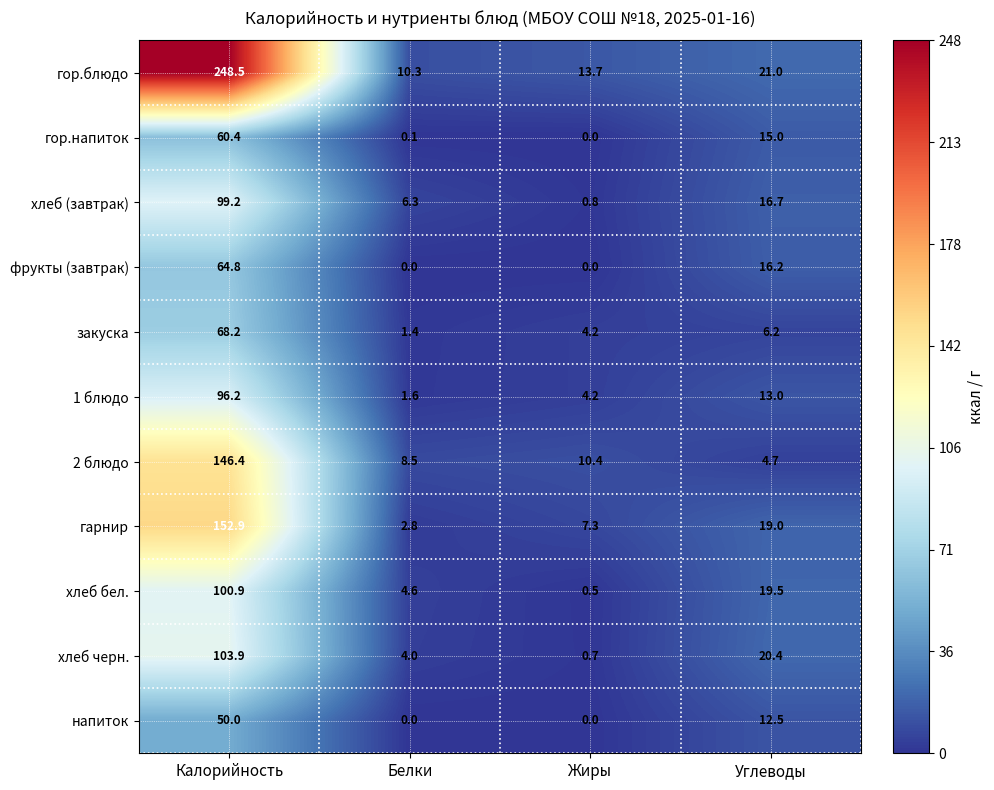

What is the average value of the 2 блюдо series?

42.5